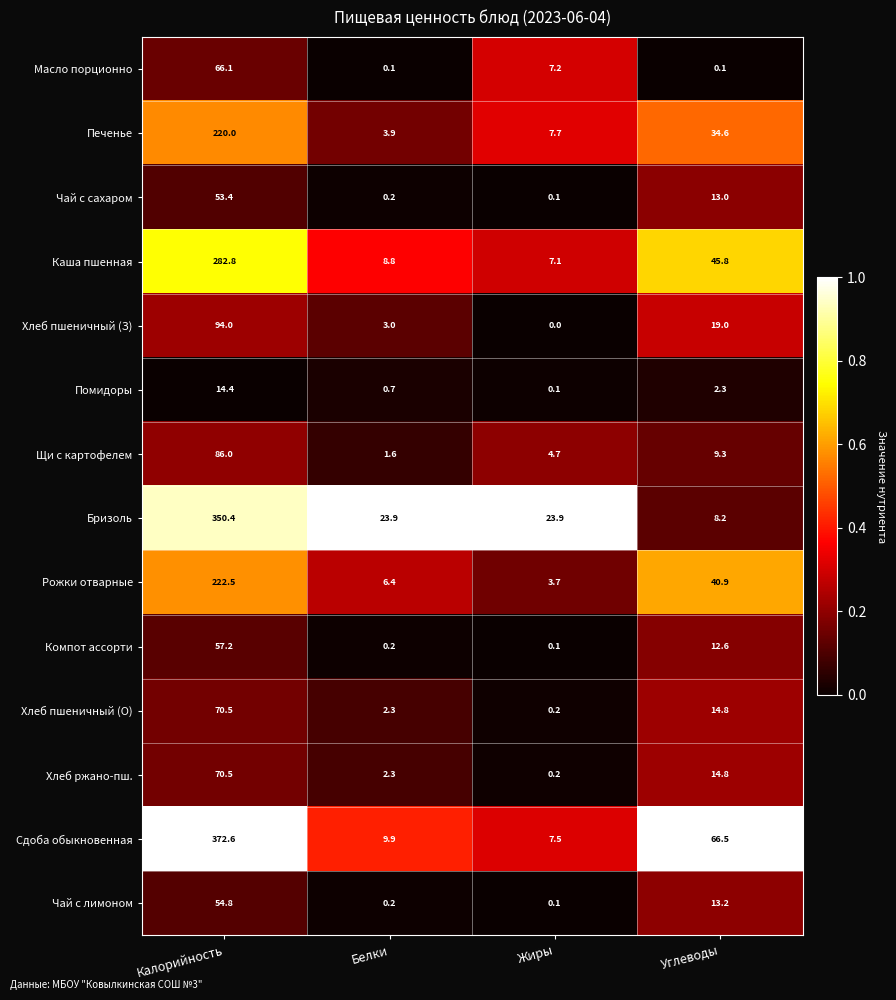

What is the difference between the Печенье values at Жиры and Белки?

3.8